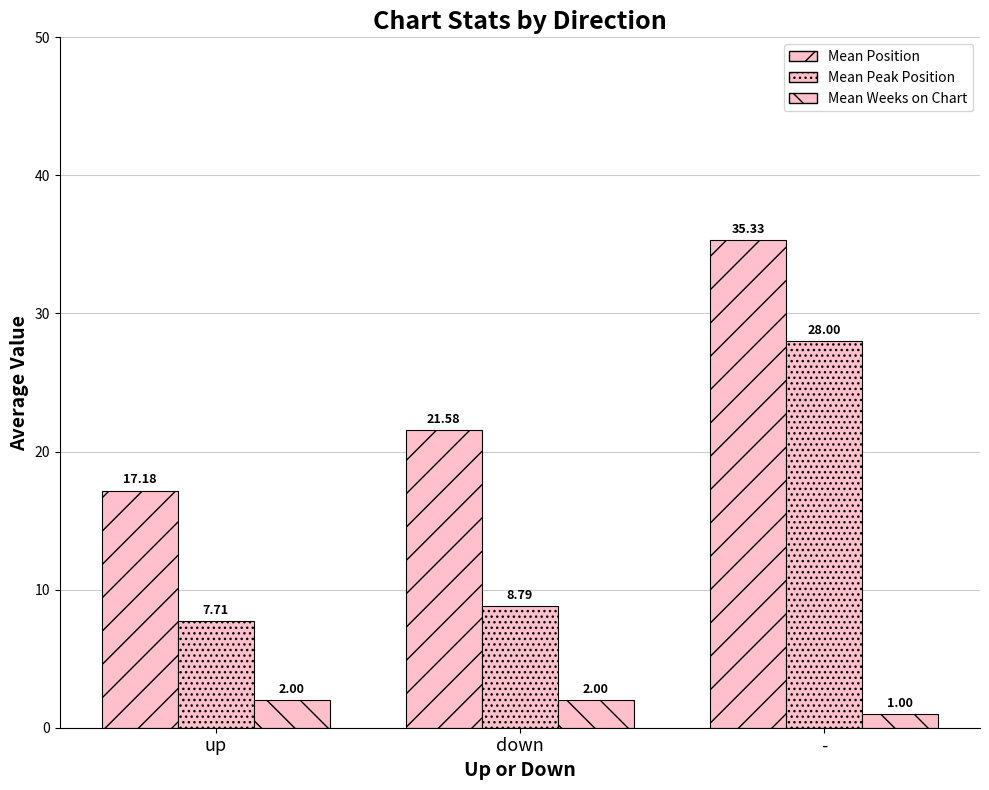

Where is Mean Peak Position nearest to the value 17?

down